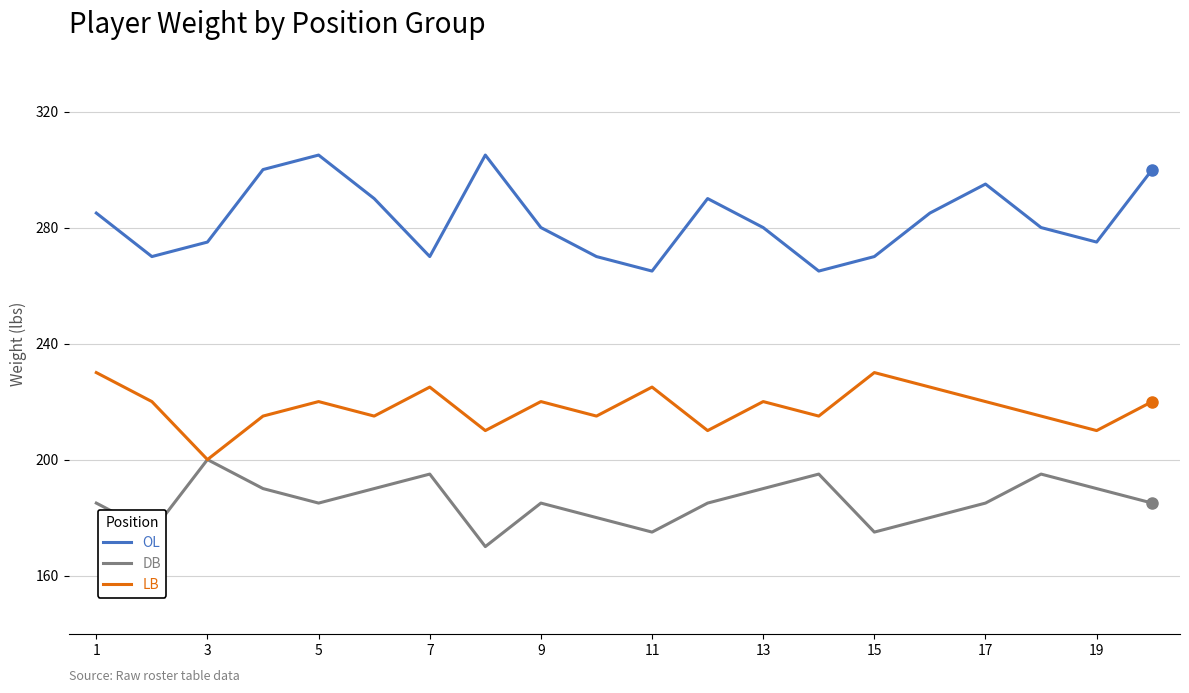

True or false: OL and DB intersect in this chart.

False